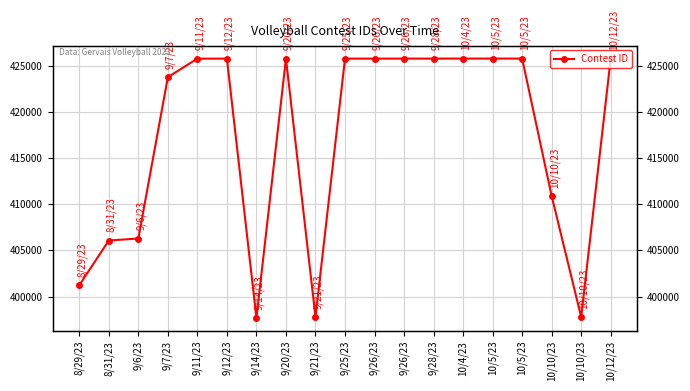

How many lines are shown in the chart?

1